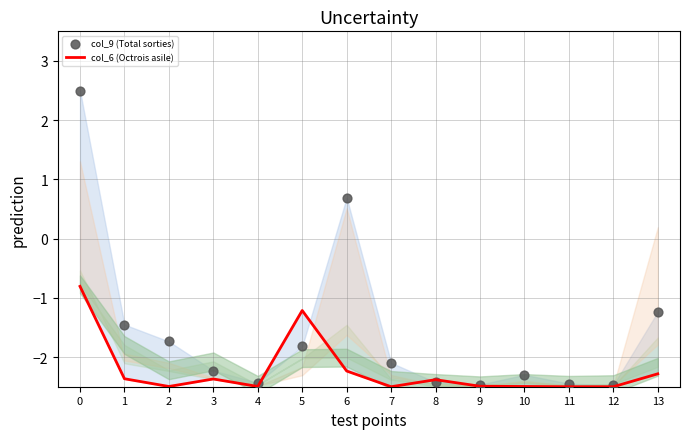

Which series contains the highest Y value?

col_9 (Total sorties)